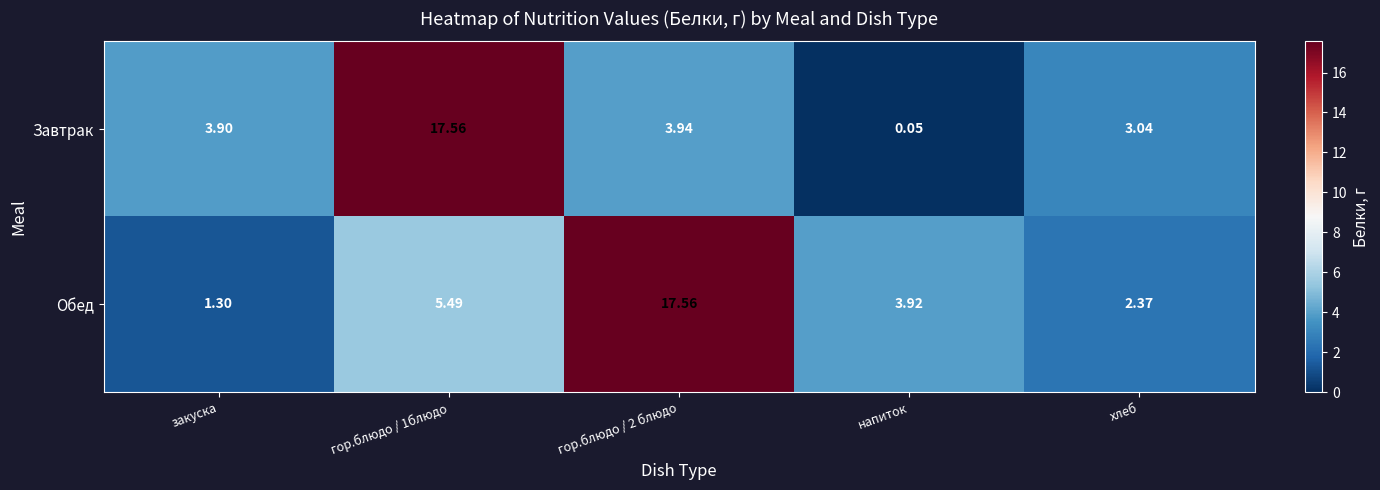

List the series in order of their overall mean, lowest first.

Завтрак, Обед